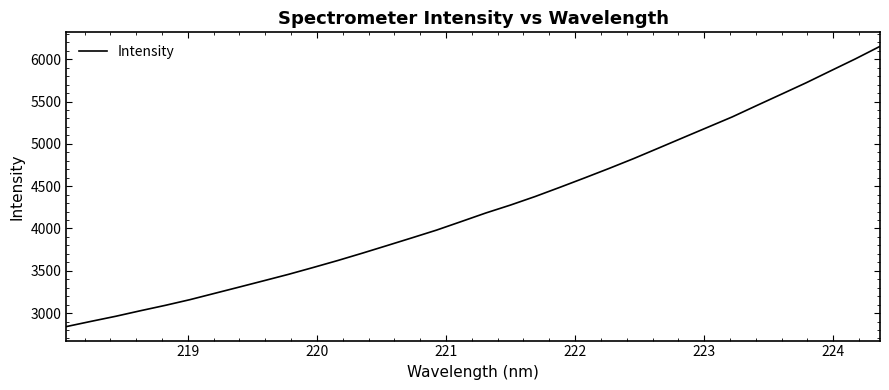

What is the greatest value displayed?

6152.1